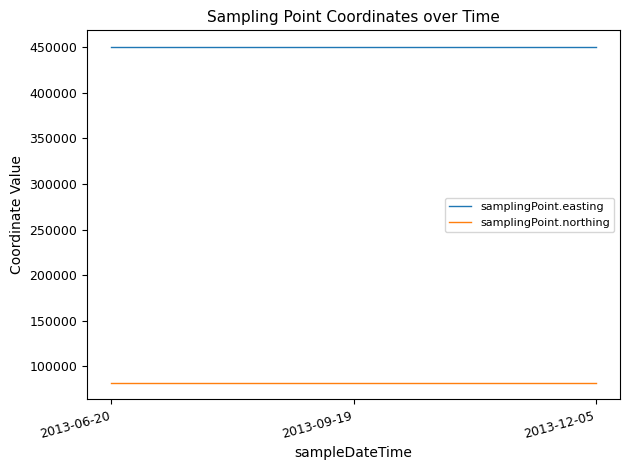

What position from the right is 2013-09-19?

2